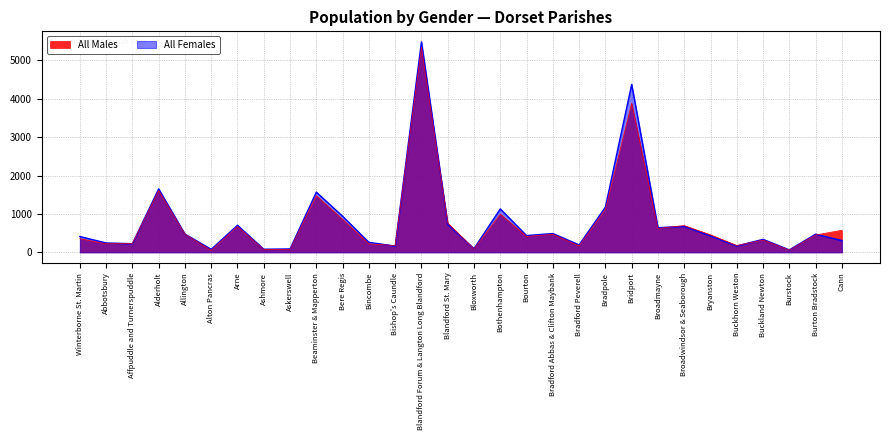

What is the spread (max minus min) of values at Bridport?

490